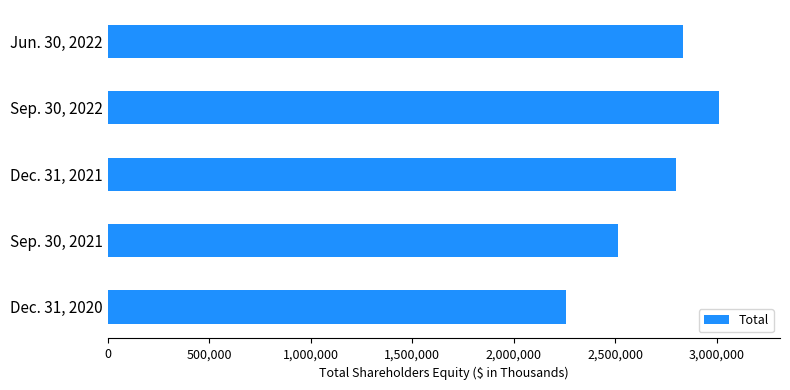

What is the difference between the maximum and second lowest values?

497110